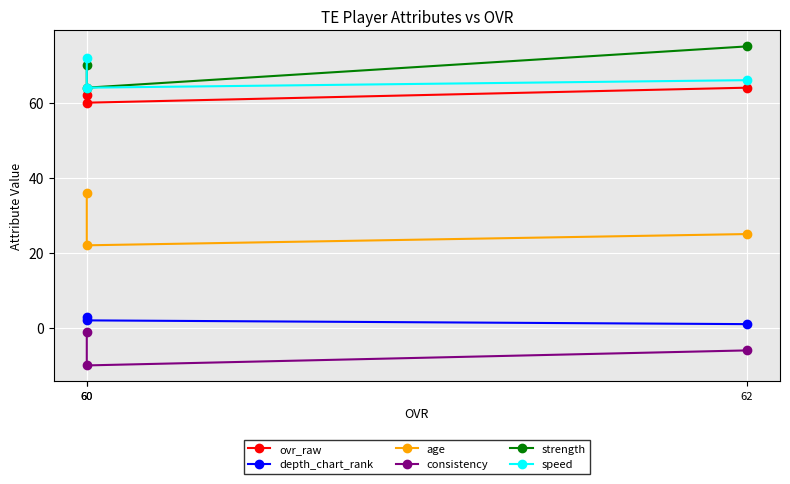

How many data points does each series have?

3